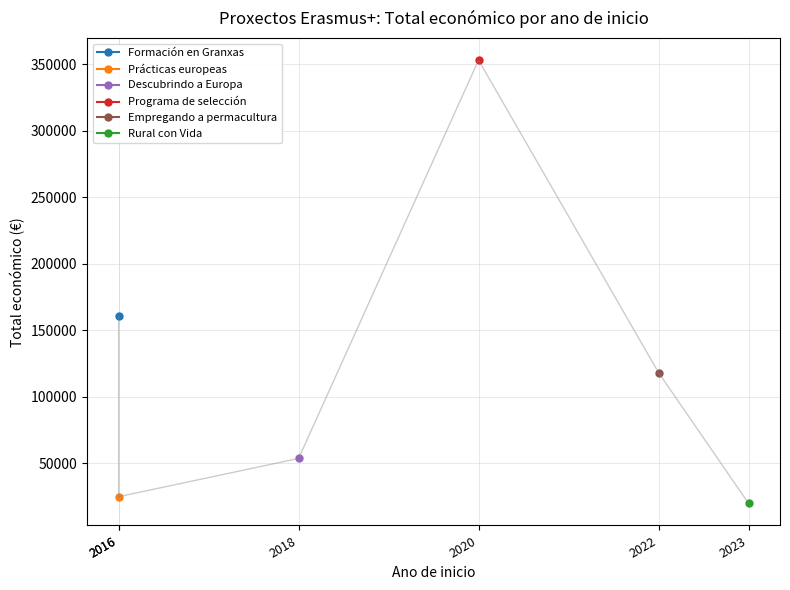

What is the average value?

121783